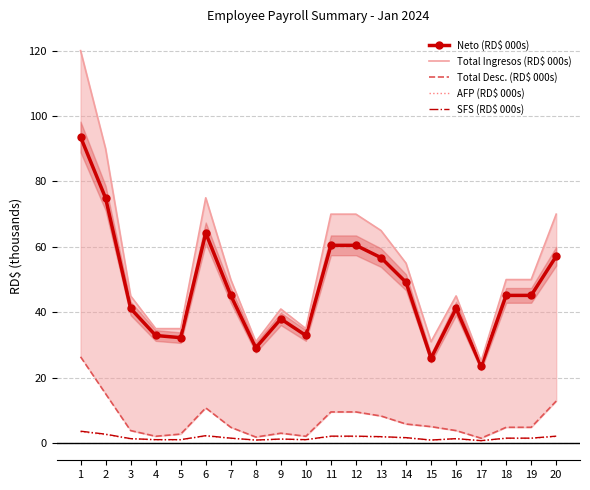

True or false: AFP (RD$ 000s) and Total Ingresos (RD$ 000s) cross at least once.

False